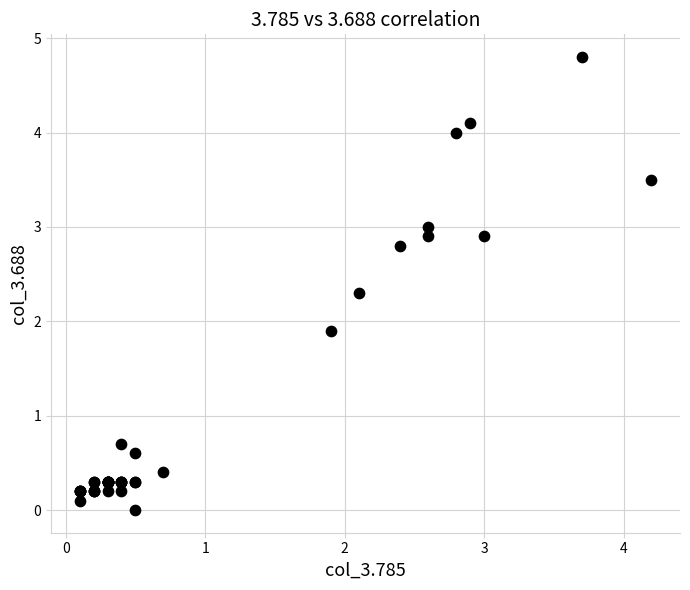

What Y value in the scatter plot is closest to 2?

1.9